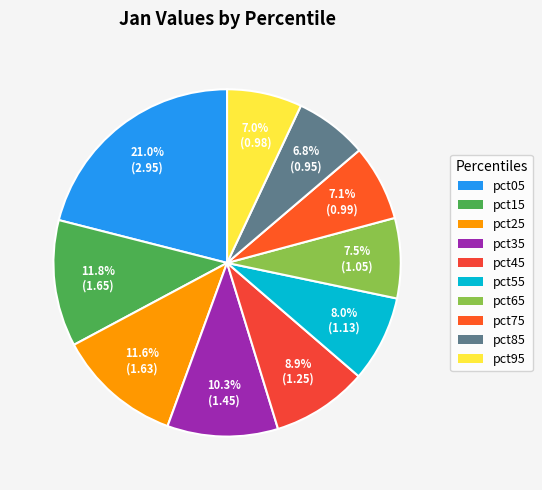

To the nearest percent, what is the difference between the largest and smallest slice percentages?

14%